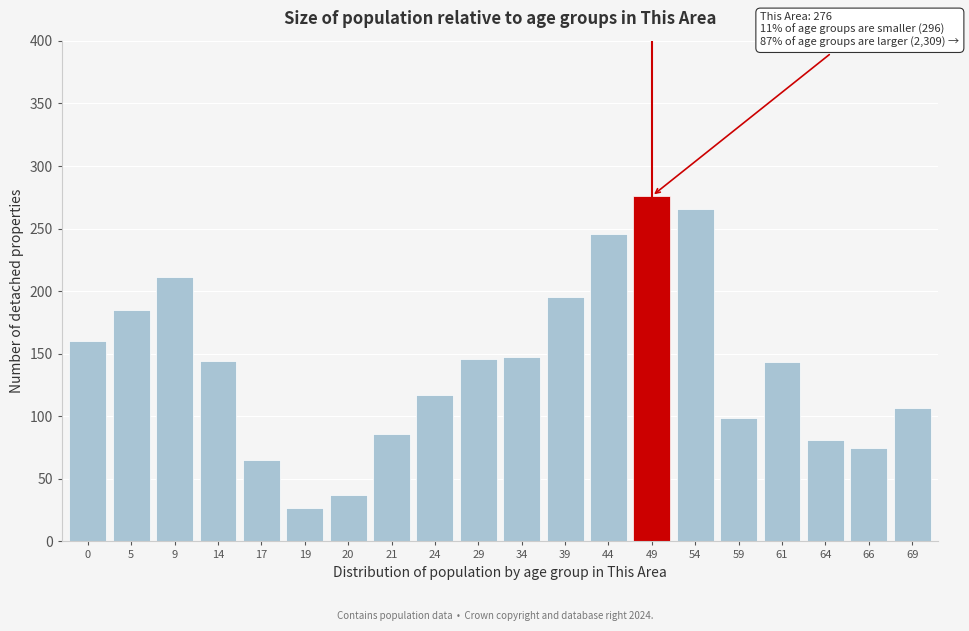

What is the difference between the maximum and second lowest values?

239